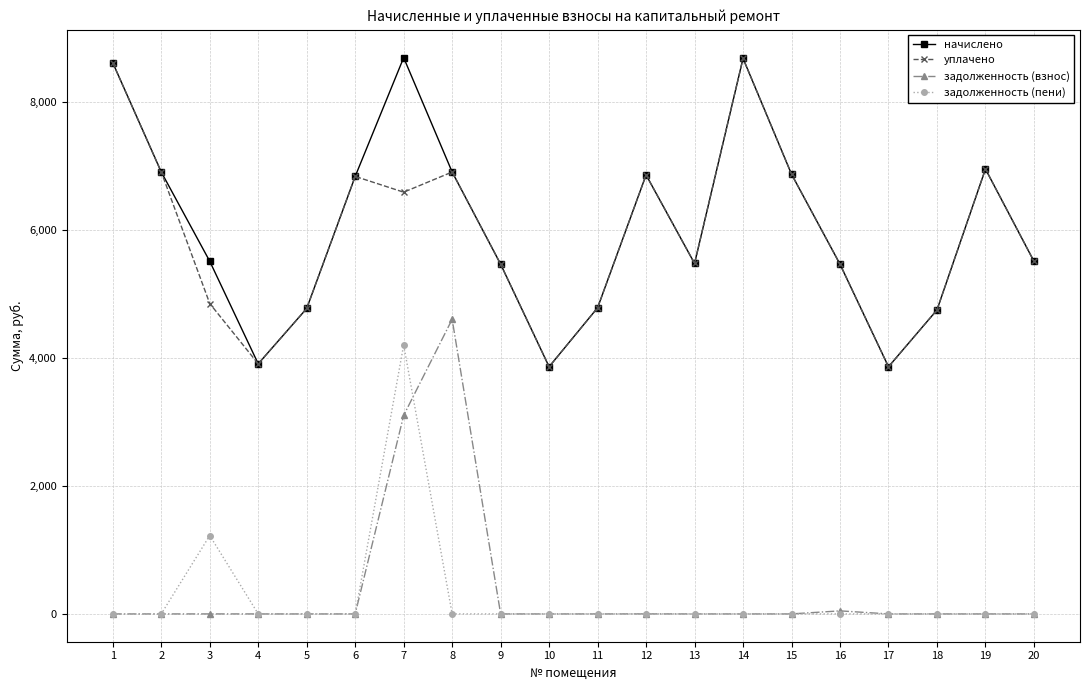

Which series has the widest spread of values?

начислено